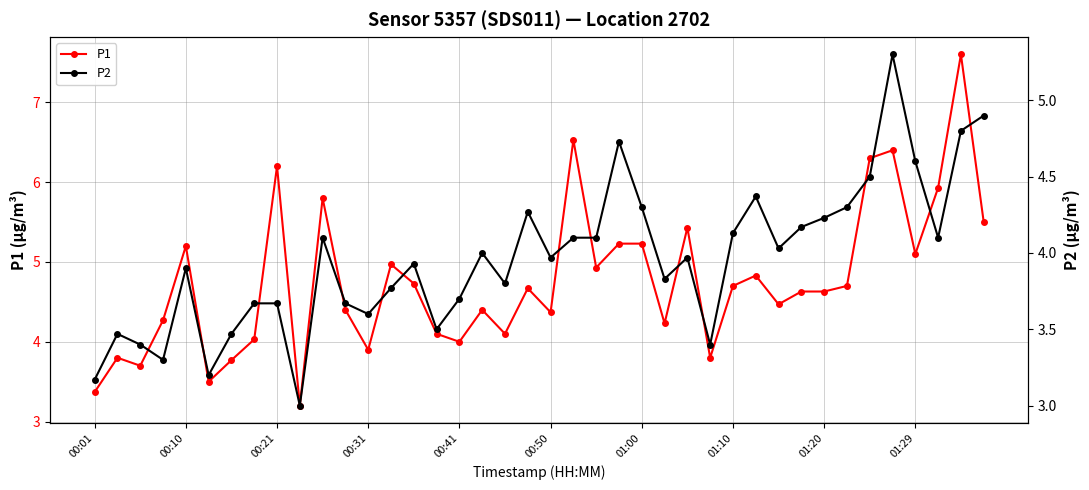

True or false: P1 has a value of 6.2 at 00:21.

True